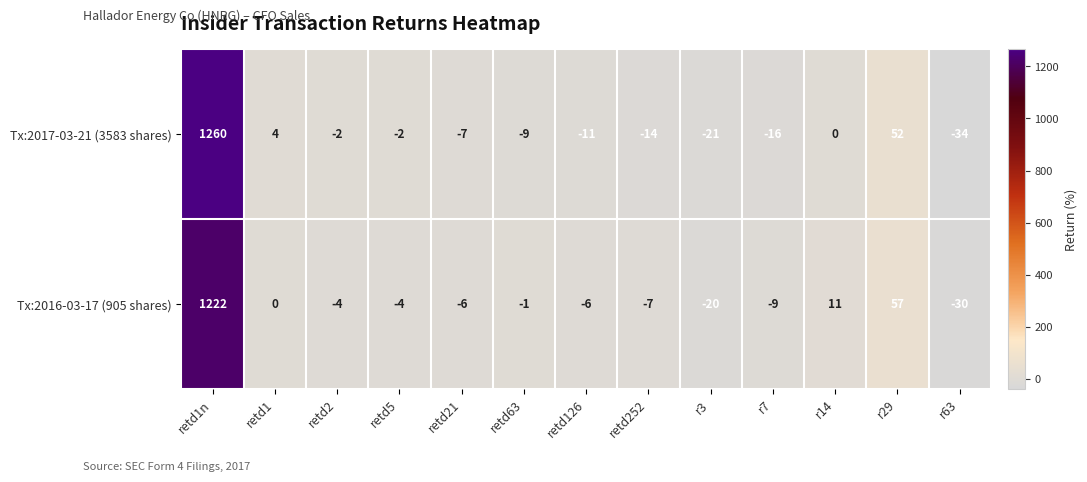

Which series has the widest spread of values?

Tx:2017-03-21 (3583 shares)